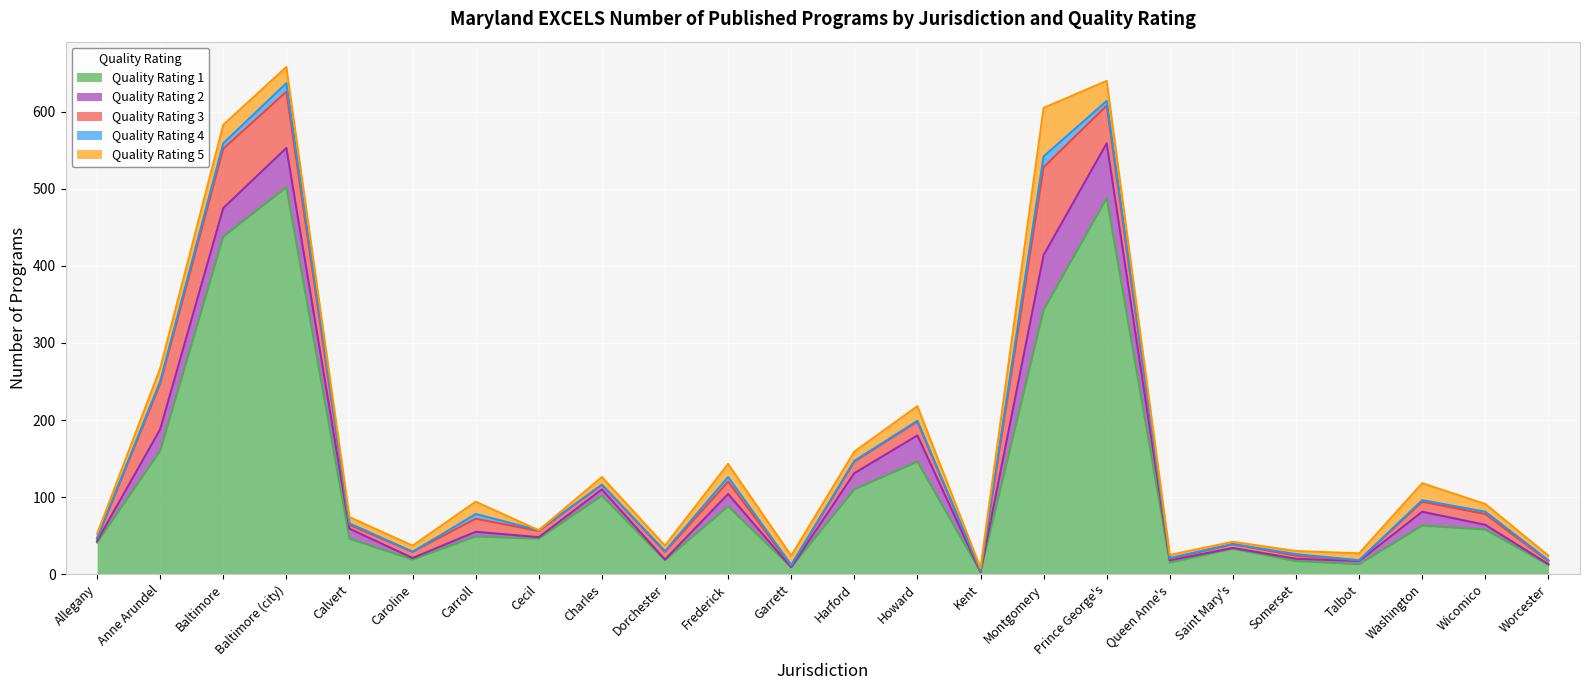

Which category has the highest value in the Quality Rating 1 series?

Baltimore (city)